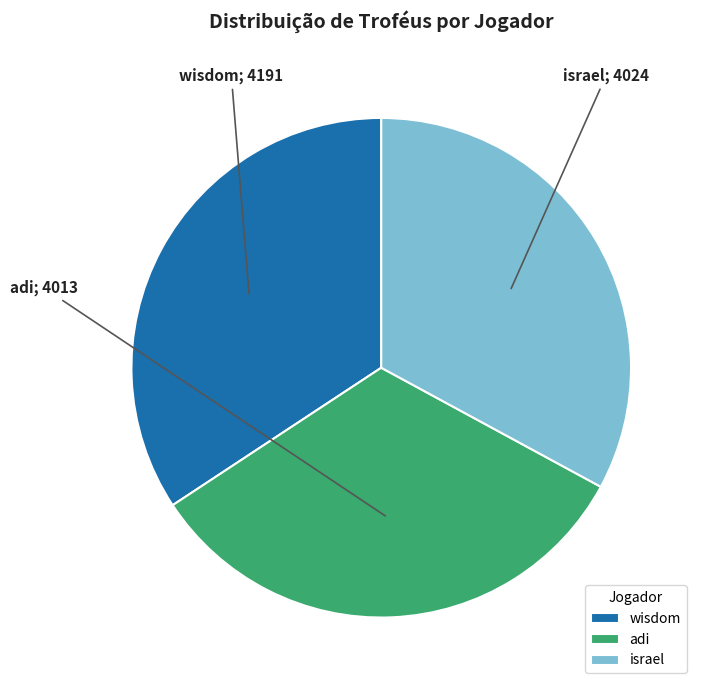

Is there a majority slice in this chart?

No